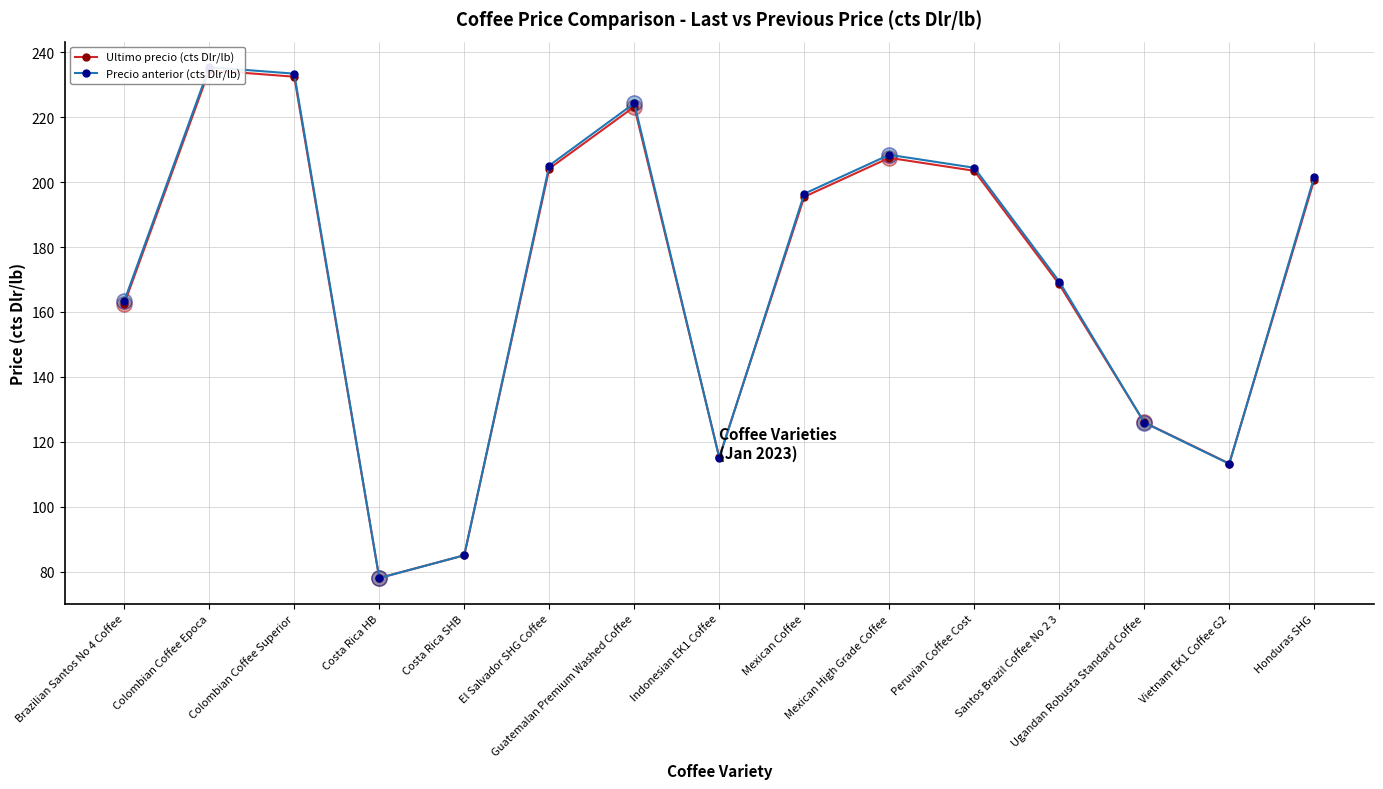

What is the value of the Ultimo precio (cts Dlr/lb) point at the 4th from the left?

78.0